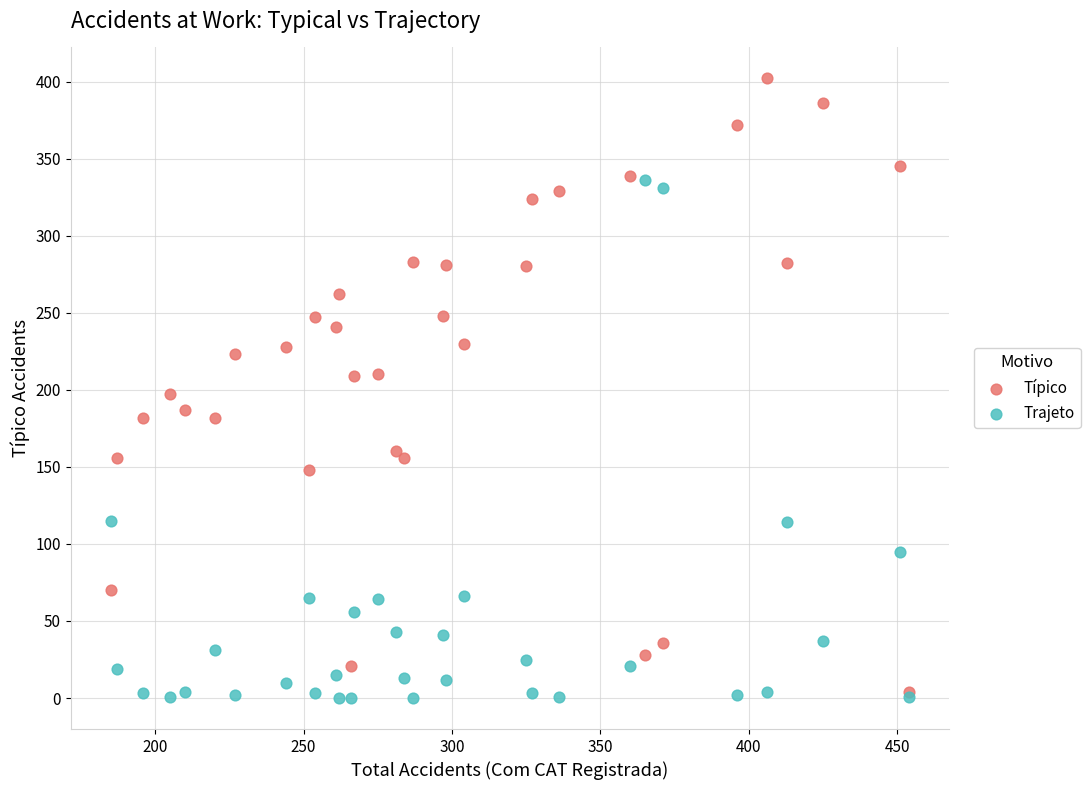

Which series contains the lowest Y value?

Trajeto